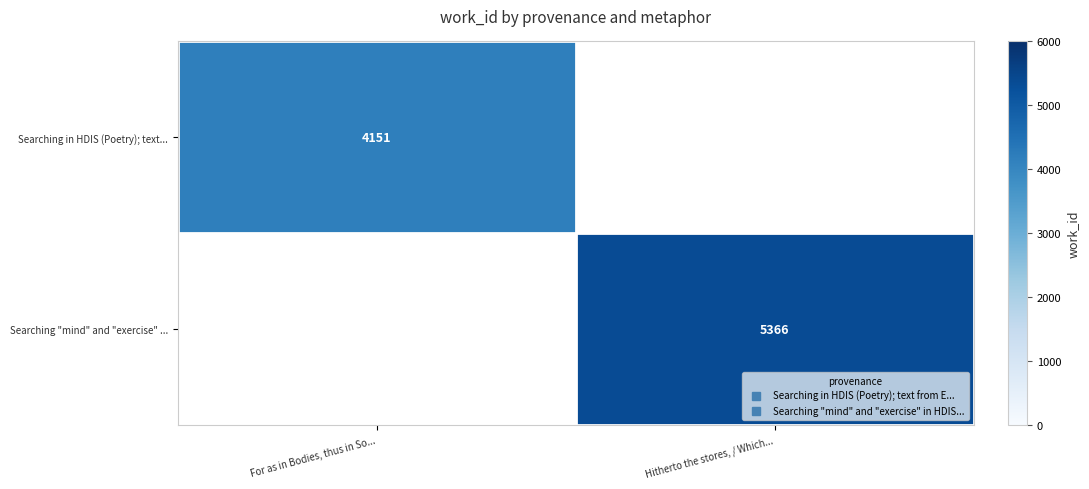

Is the value of Searching in HDIS (Poetry); text... at Hitherto the stores, / Which... greater than the value of Searching "mind" and "exercise" ... at Hitherto the stores, / Which...?

No